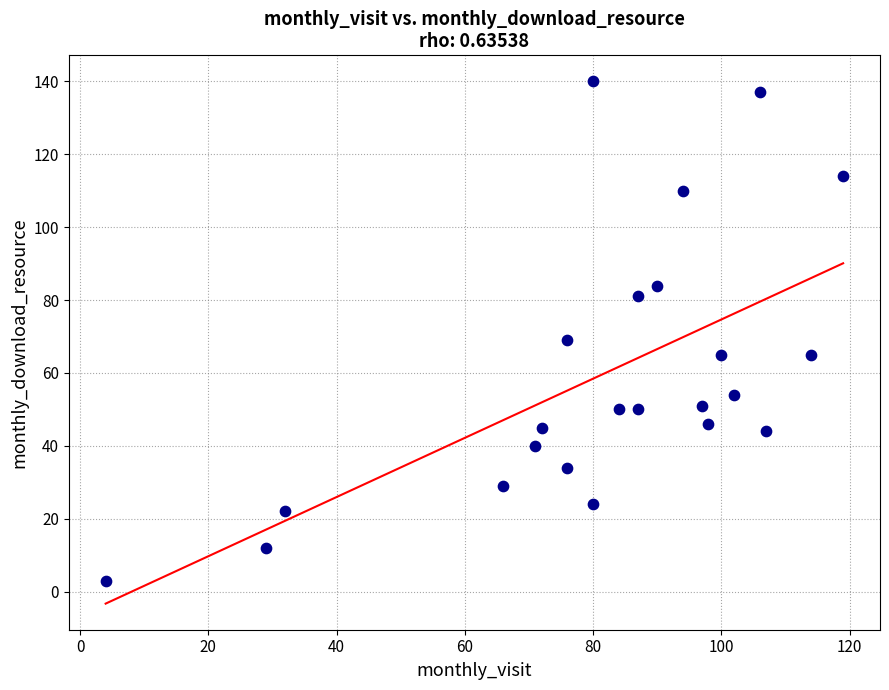

What is the range of Y values (max minus min)?

137